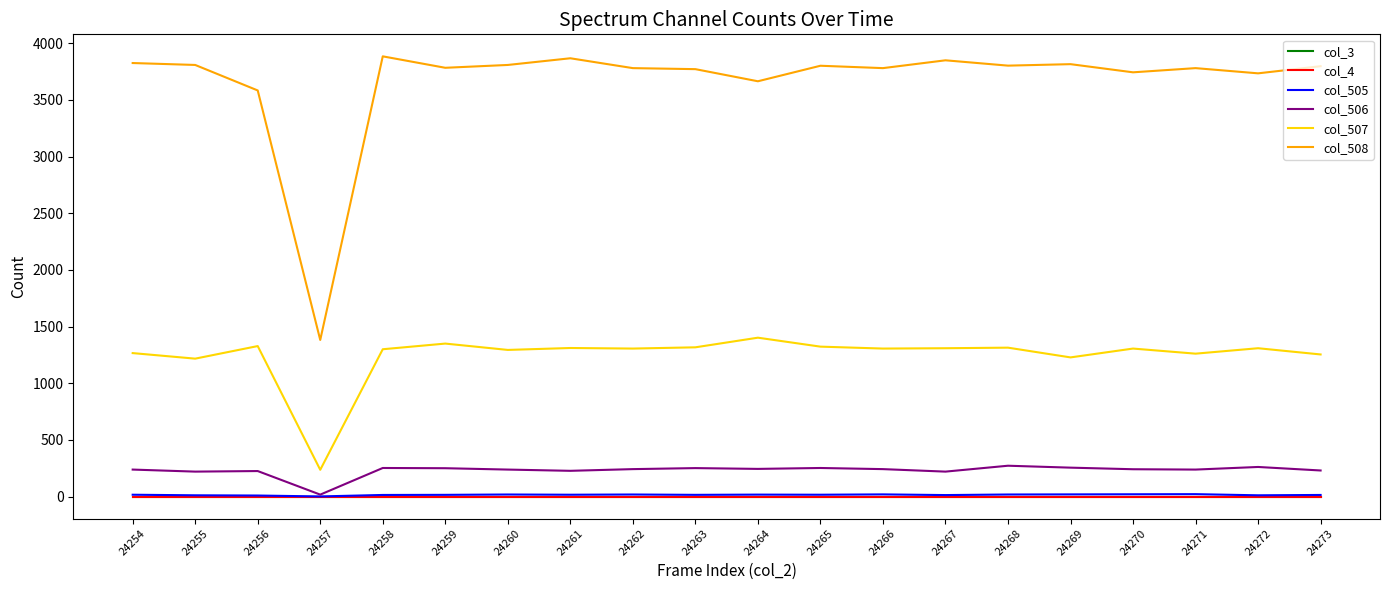

At which category is the sum across all series the highest?

24258